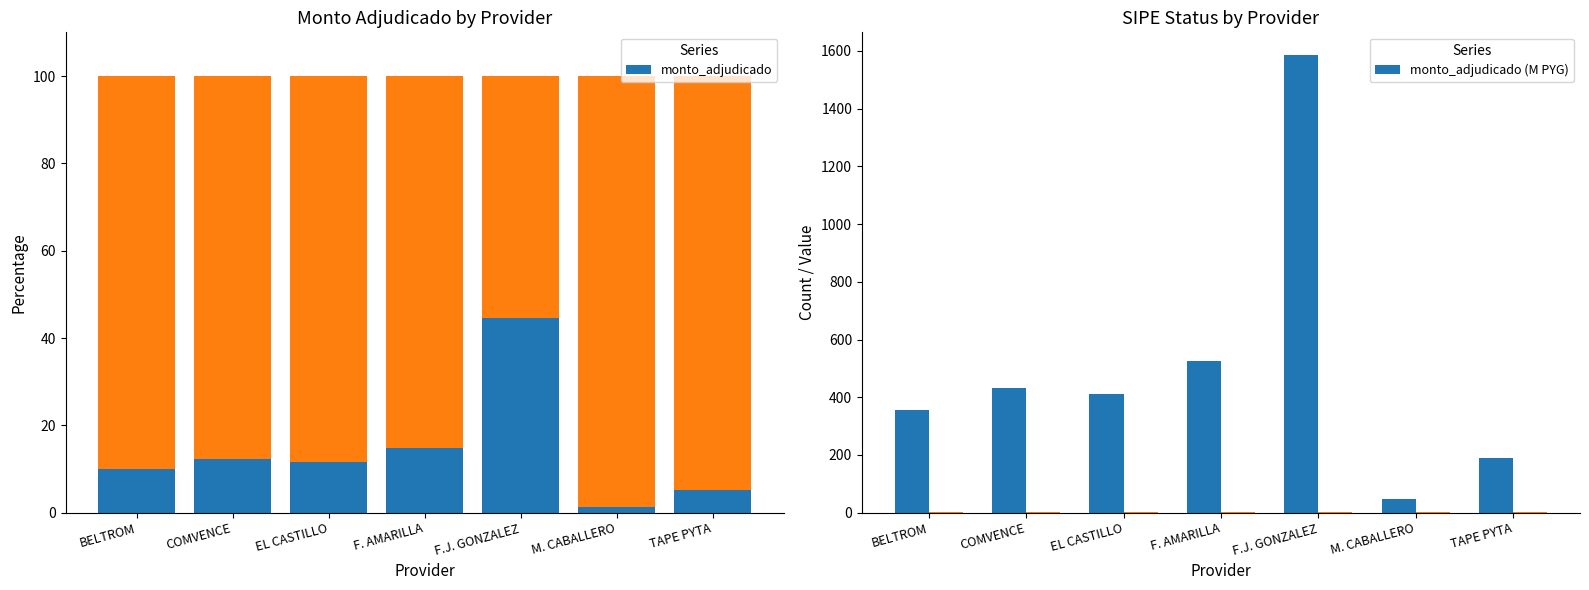

Reading left to right, extract all data points from this chart.

monto_adjudicado: BELTROM=10.1	COMVENCE=12.2	EL CASTILLO=11.6	F. AMARILLA=14.8	F.J. GONZALEZ=44.6	M. CABALLERO=1.4	TAPE PYTA=5.3
monto_adjudicado (M PYG): BELTROM=357.5	COMVENCE=433.8	EL CASTILLO=412.7	F. AMARILLA=525.9	F.J. GONZALEZ=1585.0	M. CABALLERO=48.2	TAPE PYTA=188.6